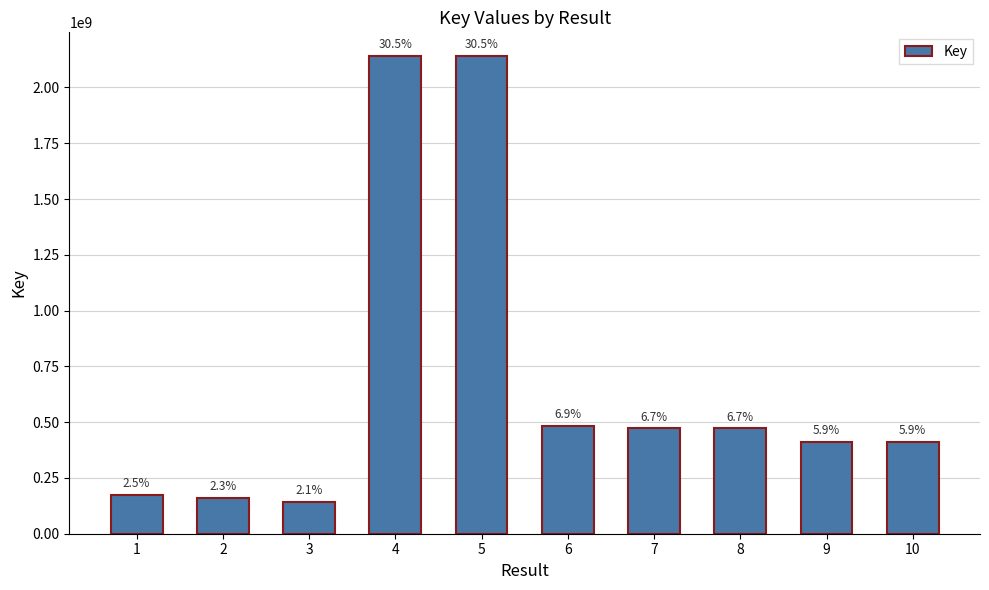

How many bars are there in total?

10